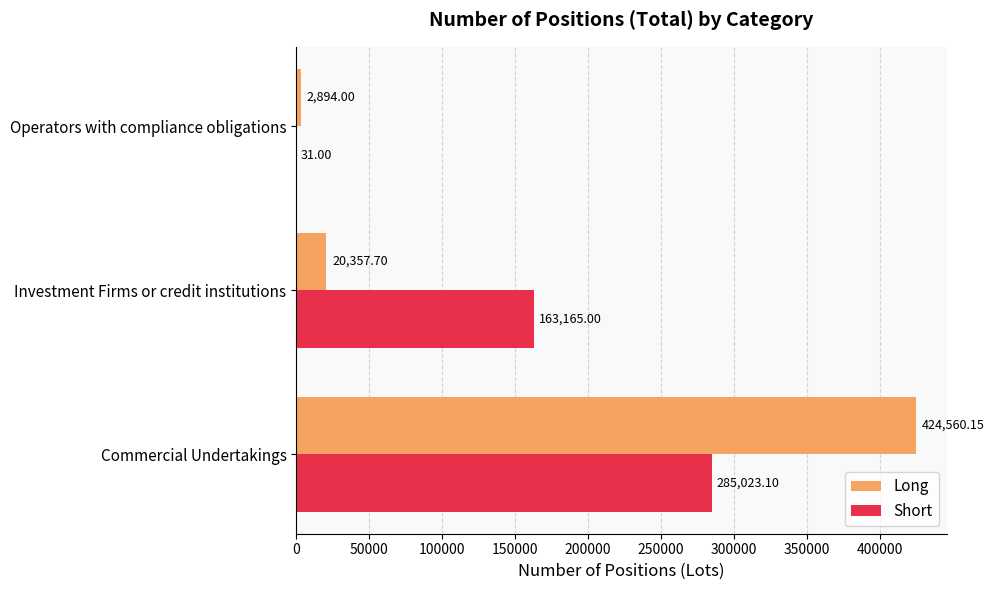

Which series changed the most between Investment Firms or credit institutions and Operators with compliance obligations?

Short